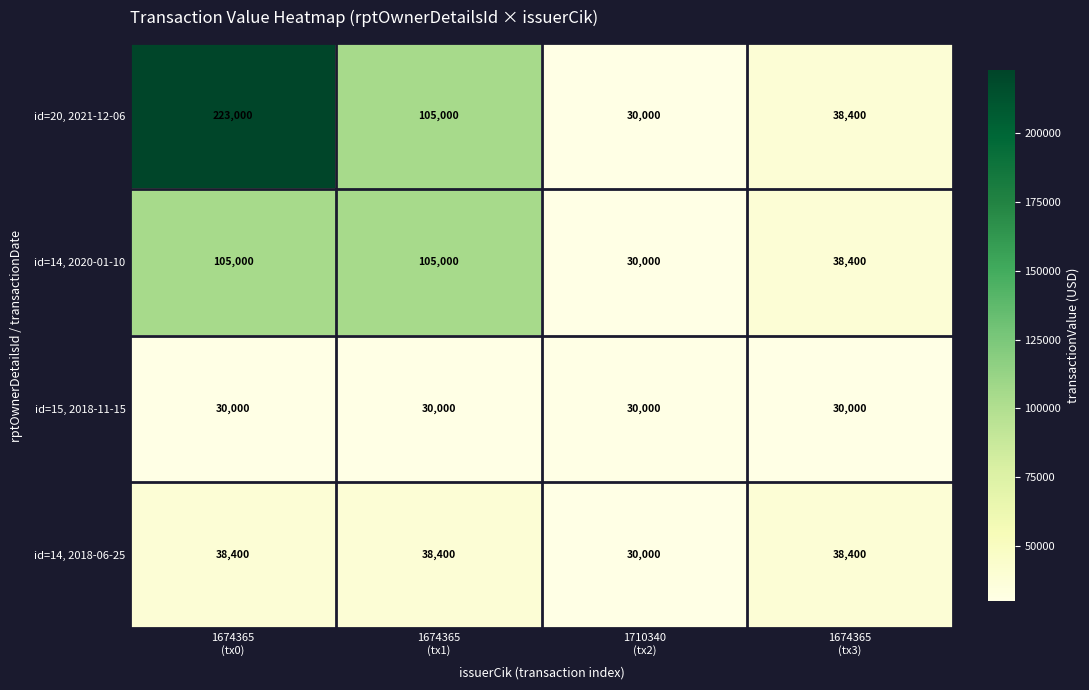

What is the smallest value displayed?

30000